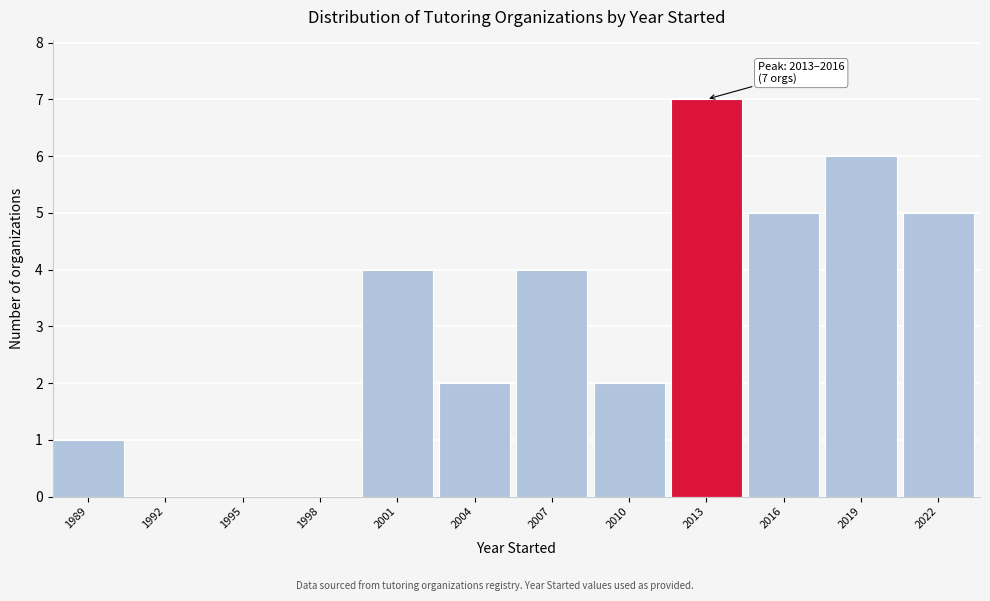

Reading left to right, list all the values displayed in this chart.

1989=1	1992=0	1995=0	1998=0	2001=4	2004=2	2007=4	2010=2	2013=7	2016=5	2019=6	2022=5